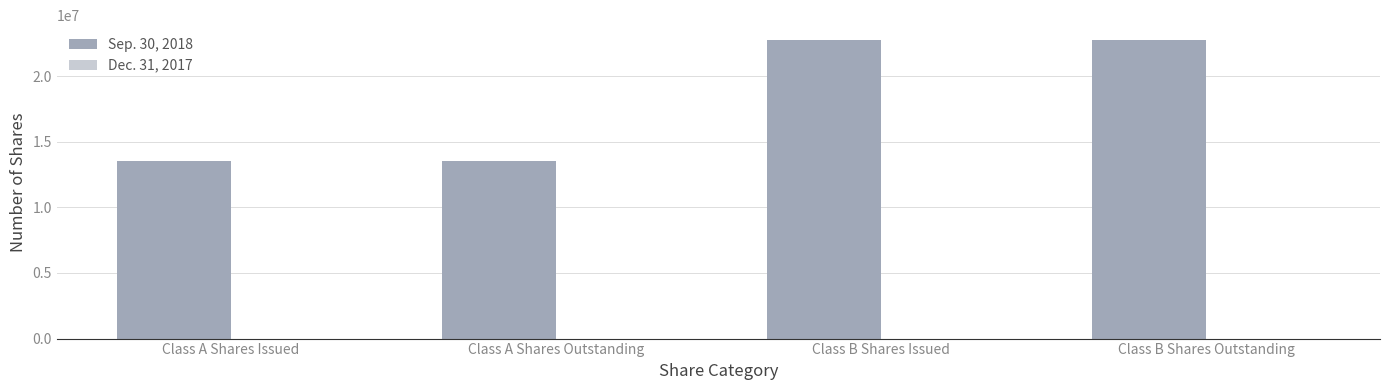

The chart shows a value of 19686280 at Class A Shares Outstanding. True or false?

False